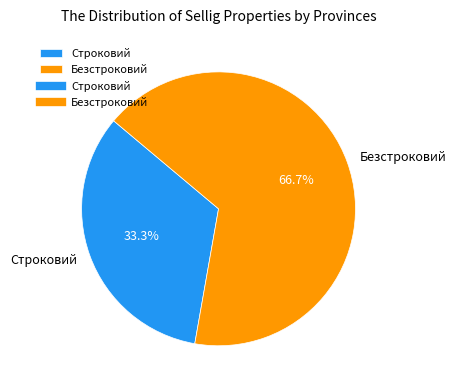

Count the number of slices in the pie.

2